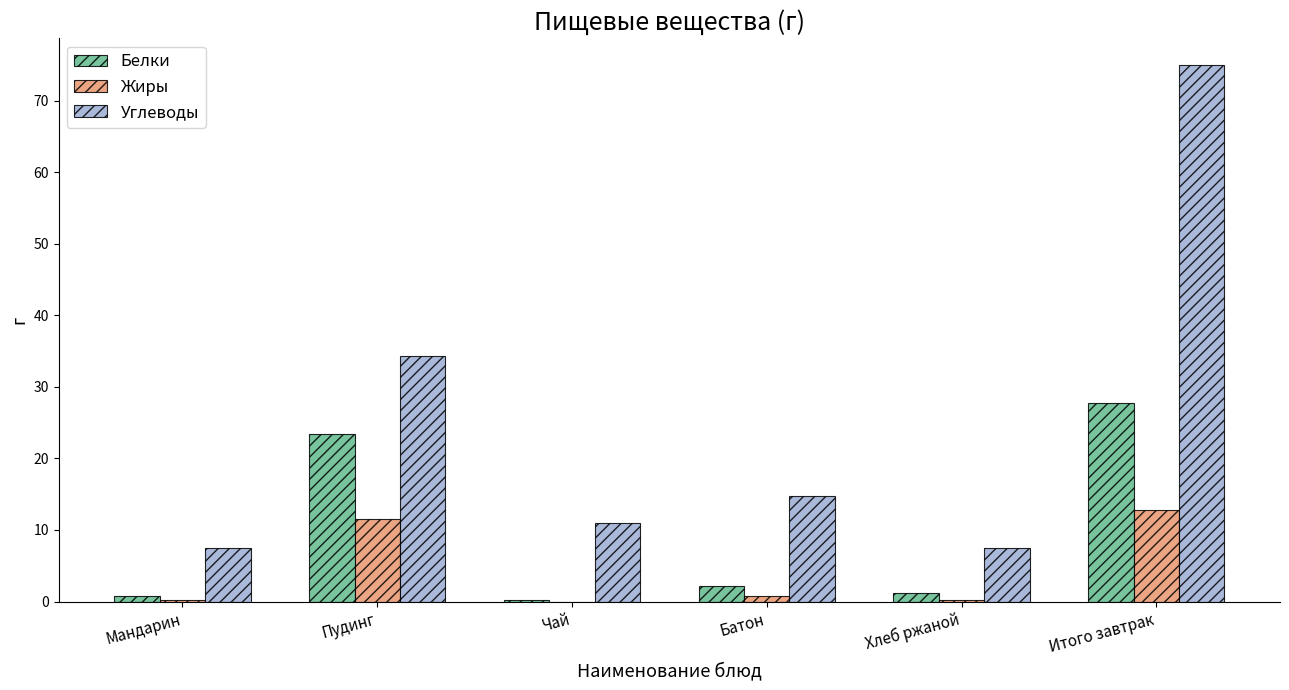

What are all the series names shown in the legend?

Белки, Жиры, Углеводы